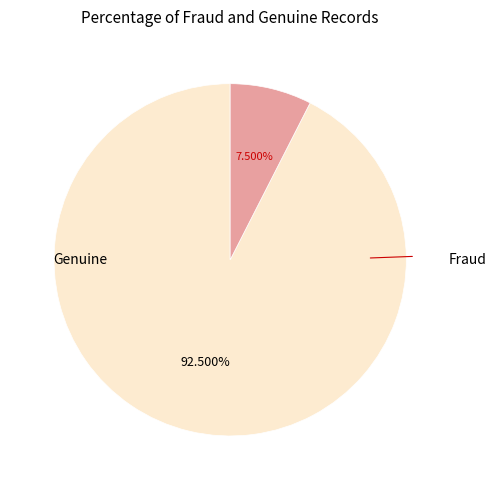

Is there any slice that represents more than half of the pie?

Yes